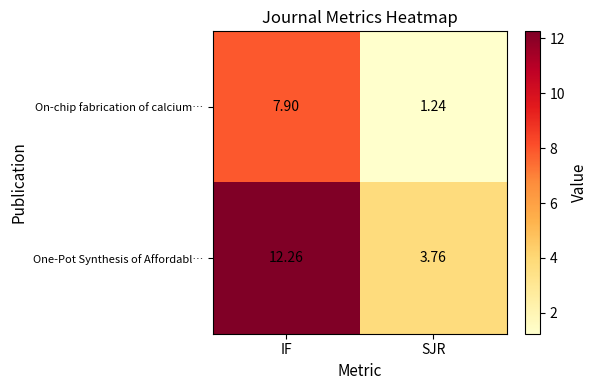

List the labels in order of One-Pot Synthesis of Affordabl… value, largest first.

IF, SJR